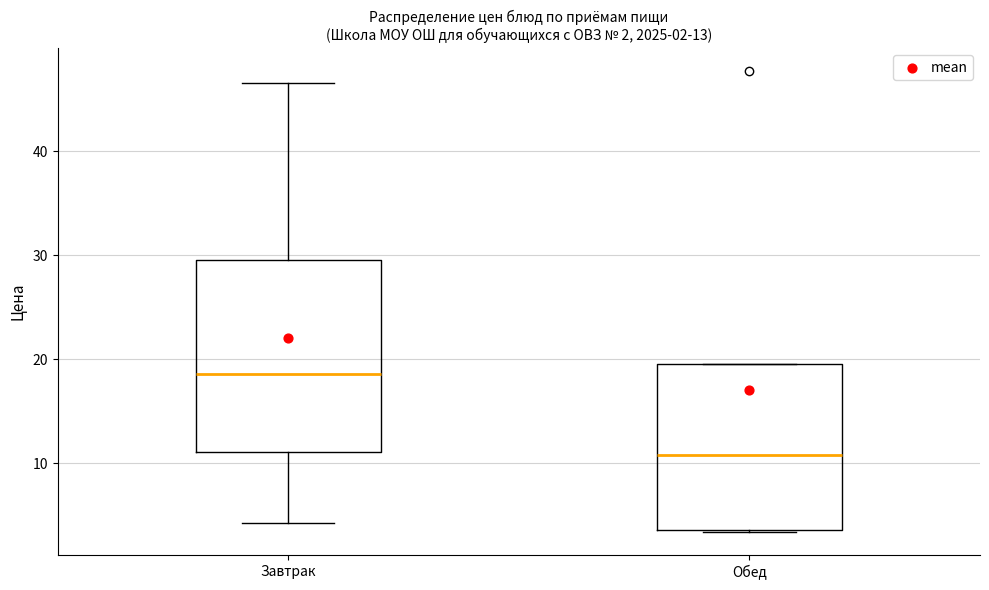

Which box is the tallest, from its lower edge to its upper edge?

Завтрак